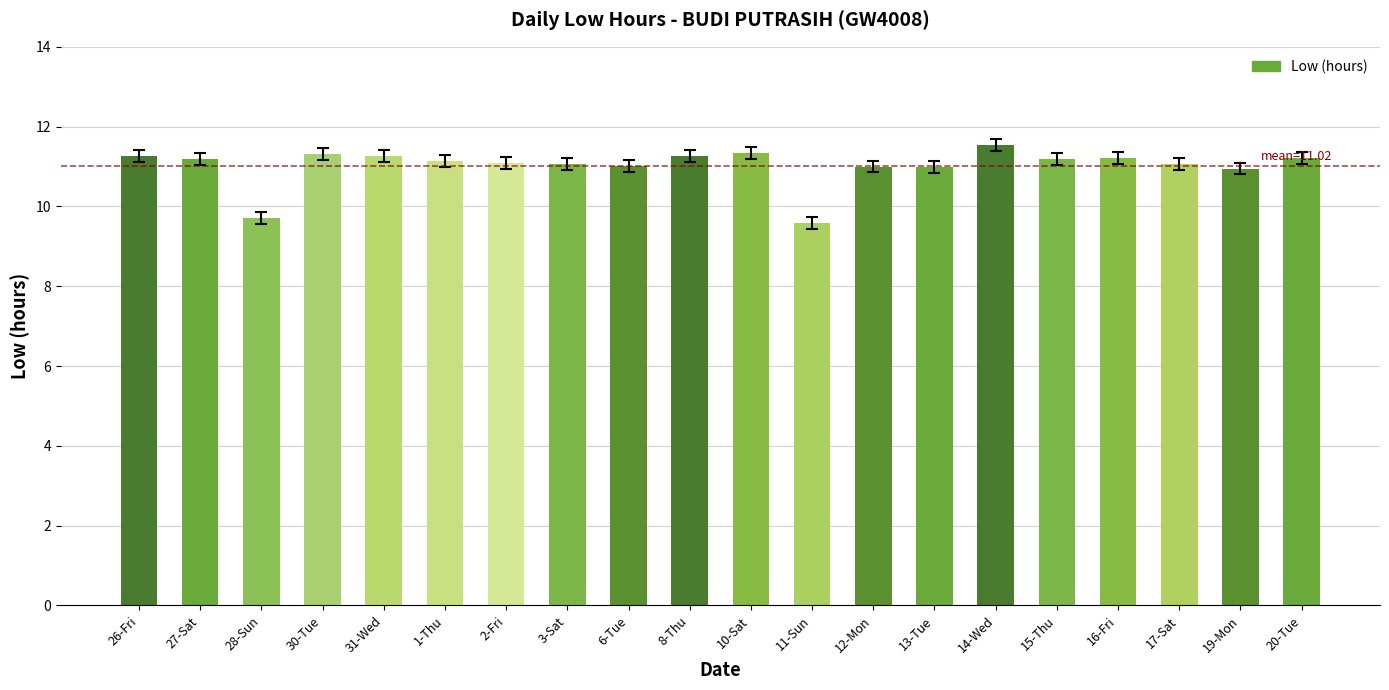

What position from the left is 14-Wed?

15